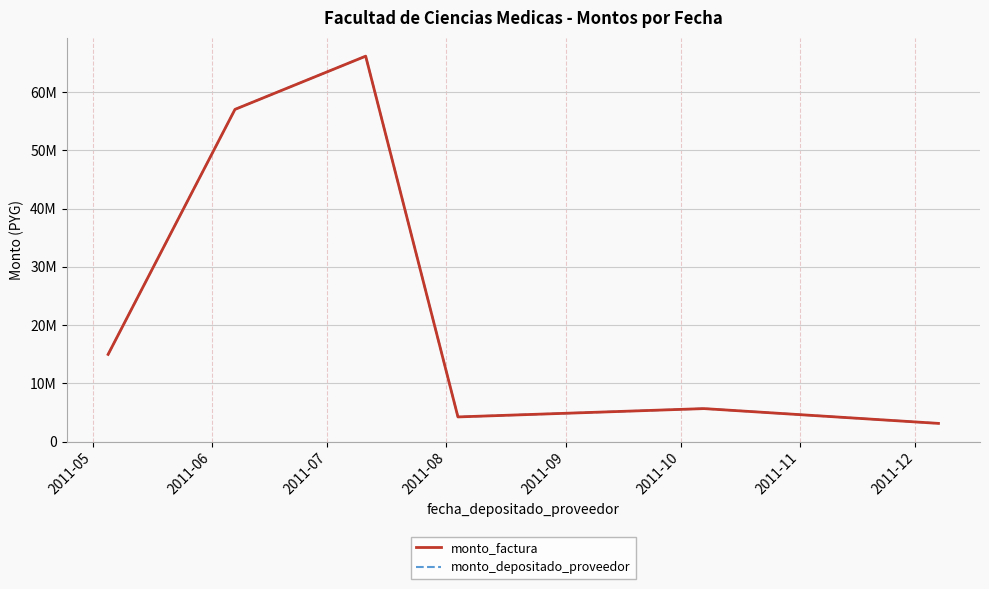

Which category has the lowest value in the monto_depositado_proveedor series?

2011-10